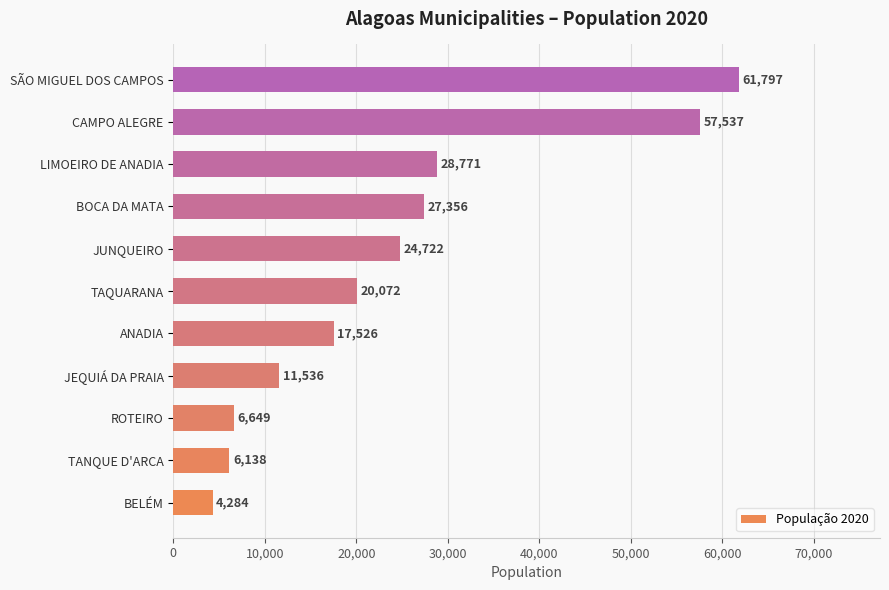

The value at LIMOEIRO DE ANADIA is 19835. True or false?

False